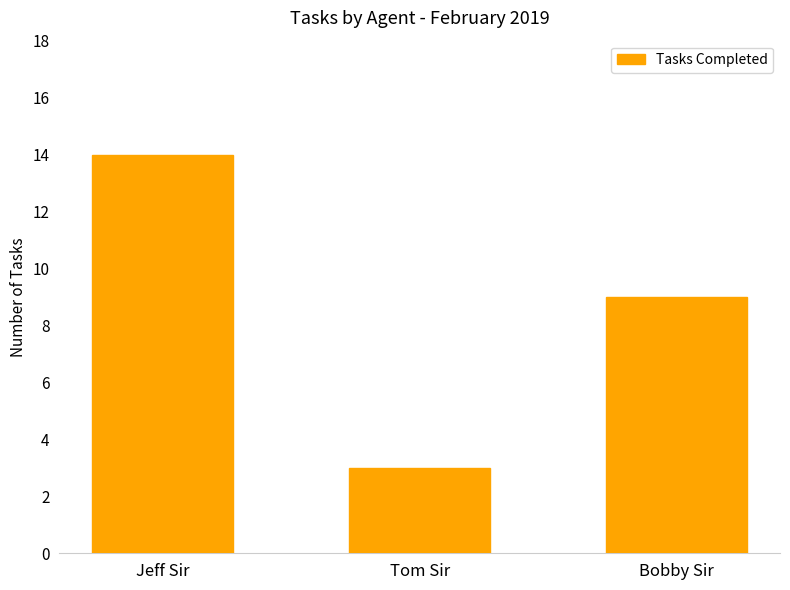

What is the value of the 1st bar from the left?

14